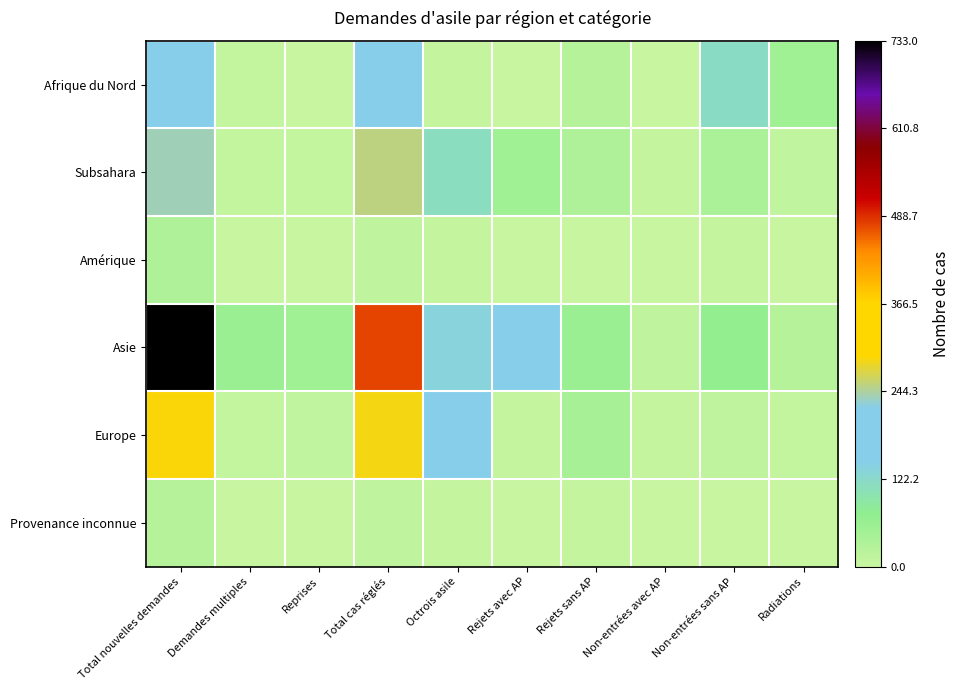

What is the difference between the highest and lowest values at Octrois asile?

217